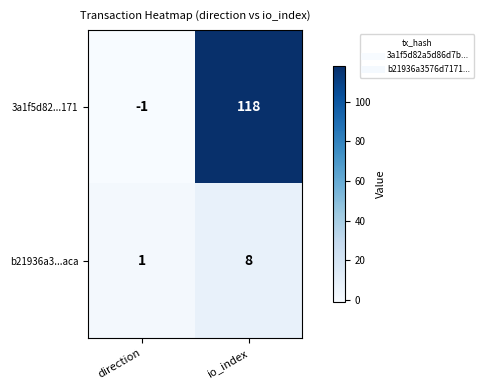

The value of b21936a3...aca at direction is 1. True or false?

True